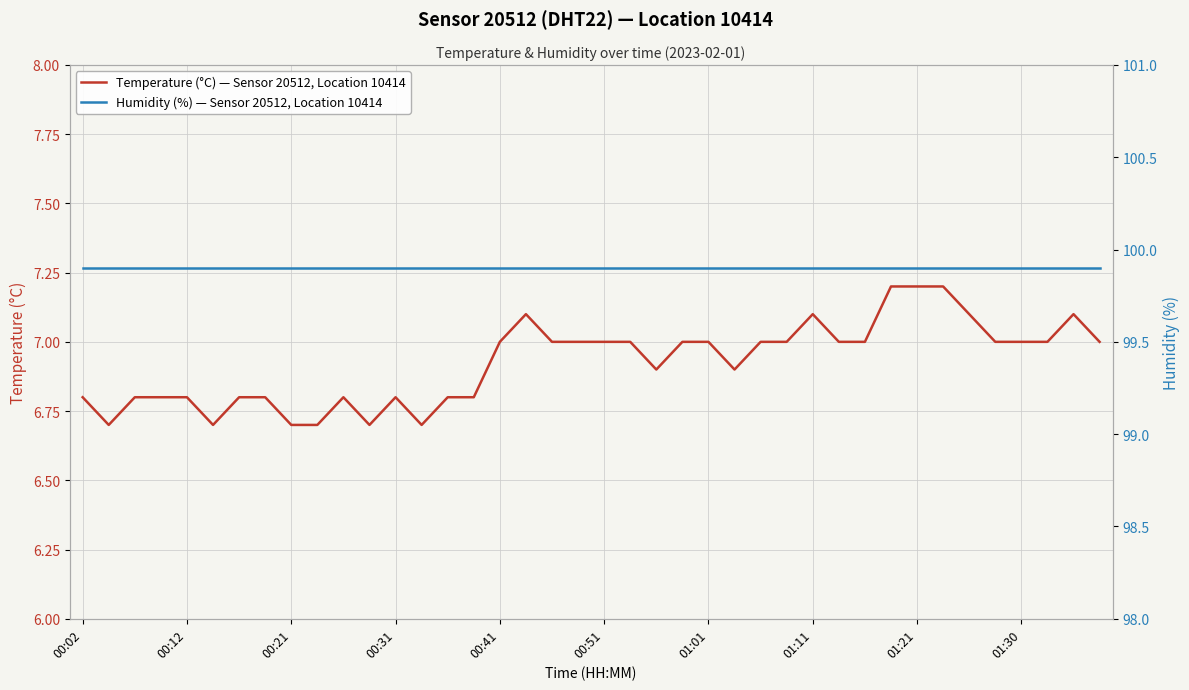

True or false: Temperature (°C) — Sensor 20512, Location 10414 has more than 0 points higher than both neighbors.

True